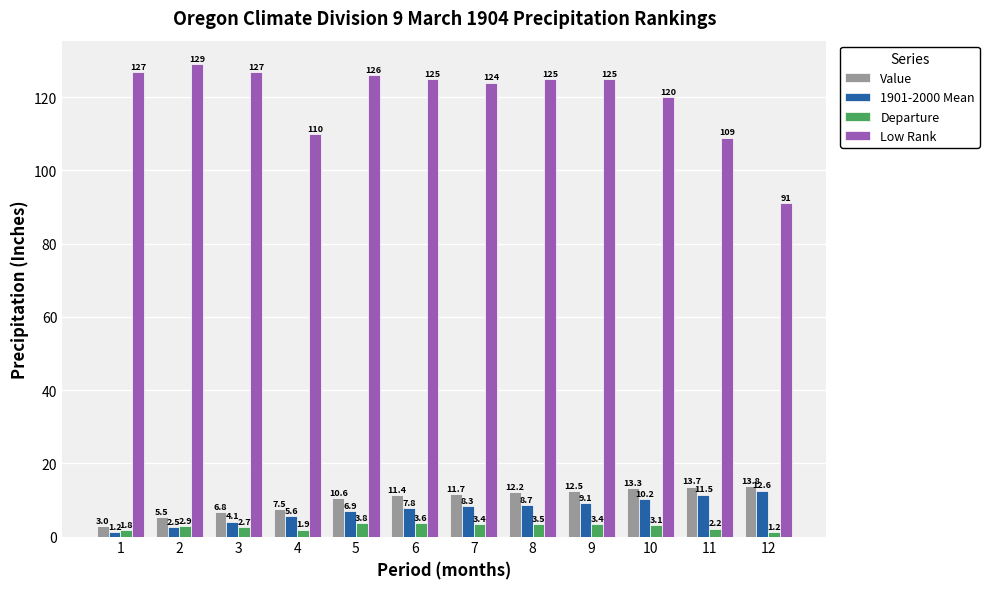

How many values in the Value series exceed 11?

7